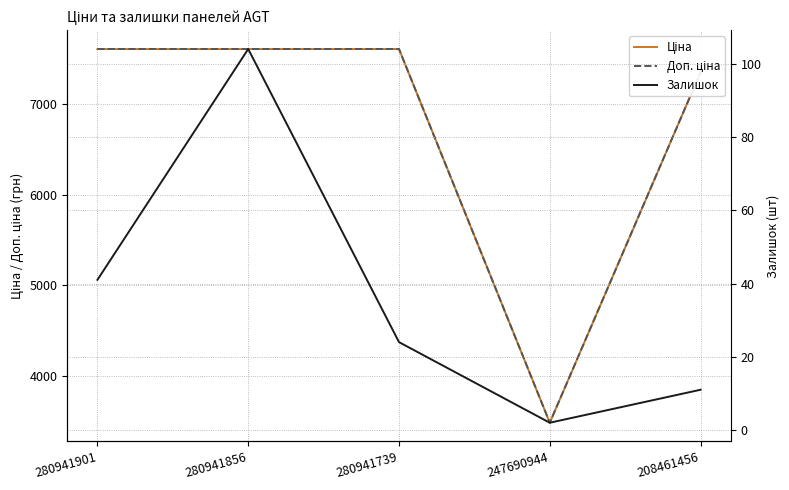

What is the value of the Ціна point at the 5th from the left?

7351.2